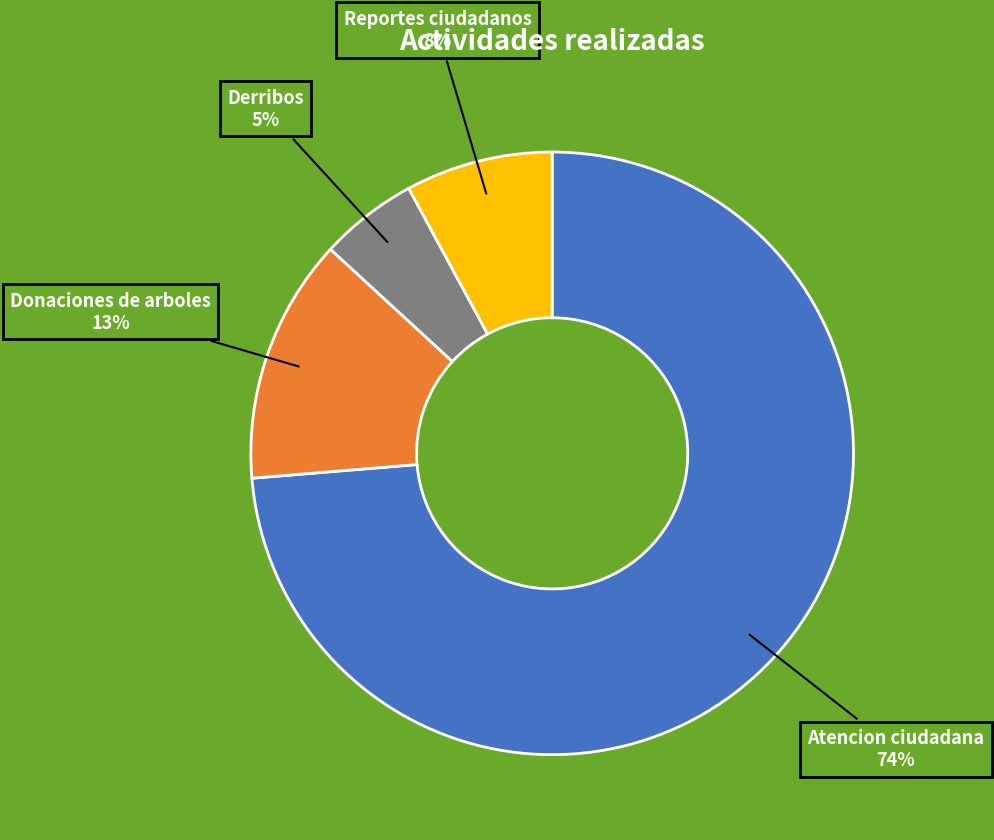

To the nearest percent, what is the average slice percentage?

25%